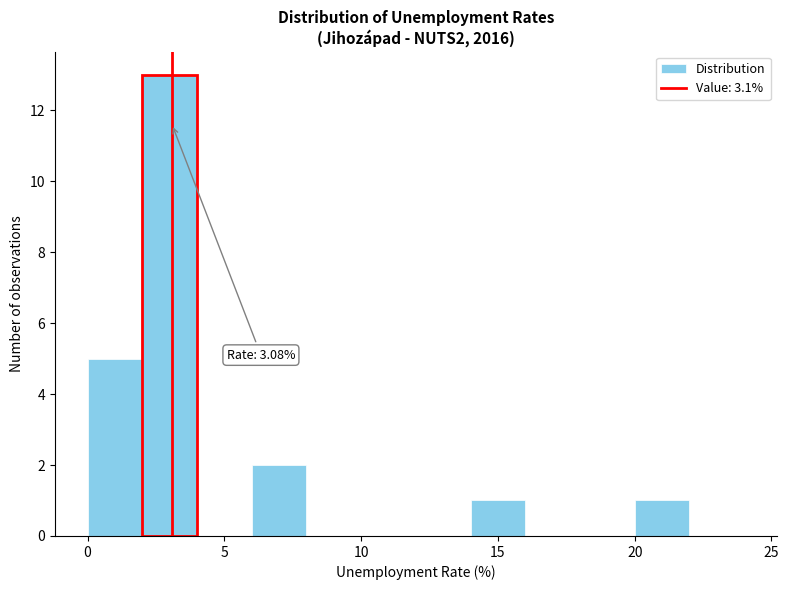

Which range on the x-axis has the tallest bar?

2 to 4